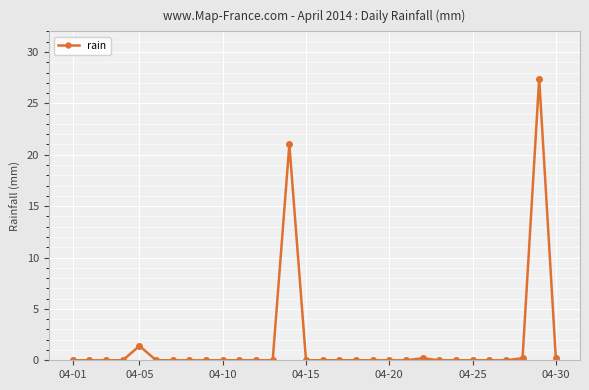

What is the sum of all values?

50.4